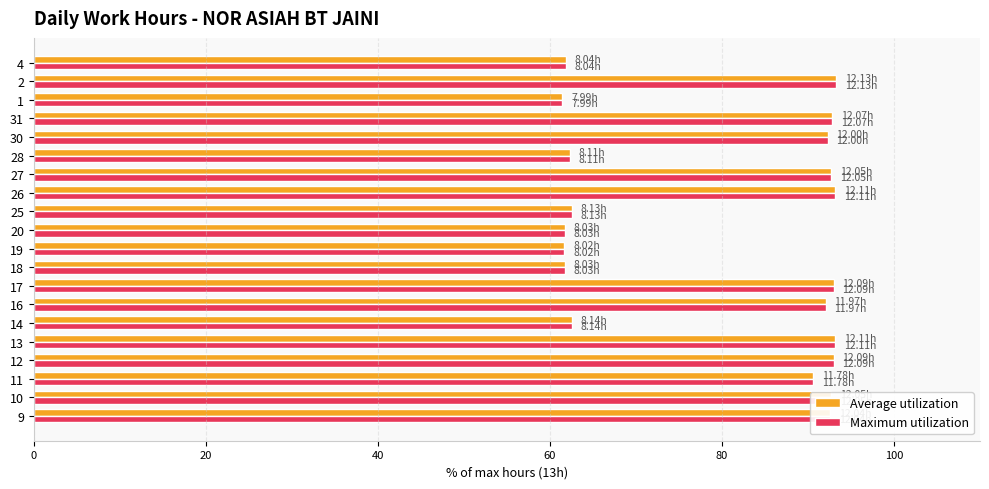

What is the difference between the maximum and minimum values in the Maximum utilization series?

31.8